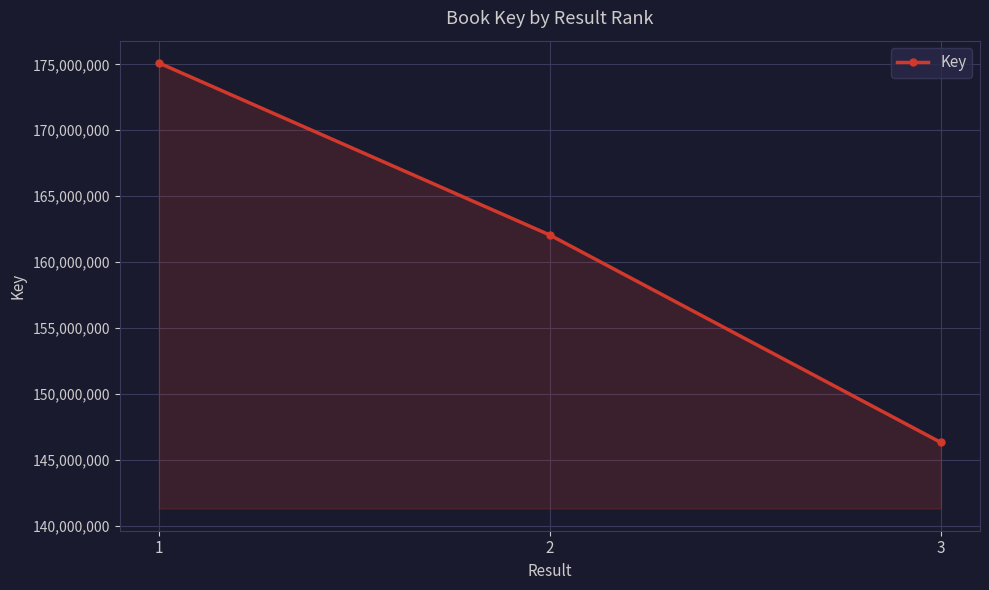

Between 1 and 2, which is larger?

1